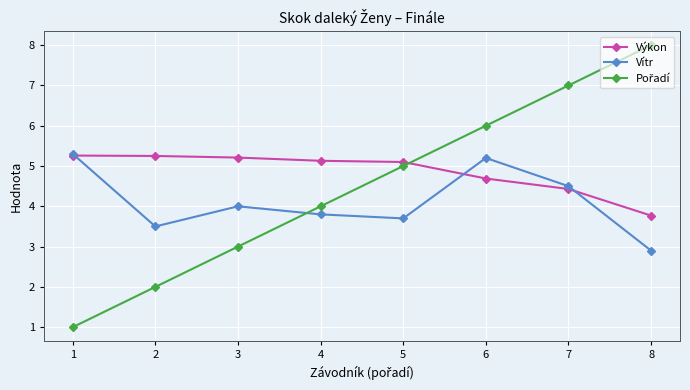

Count the number of categories in the chart.

8